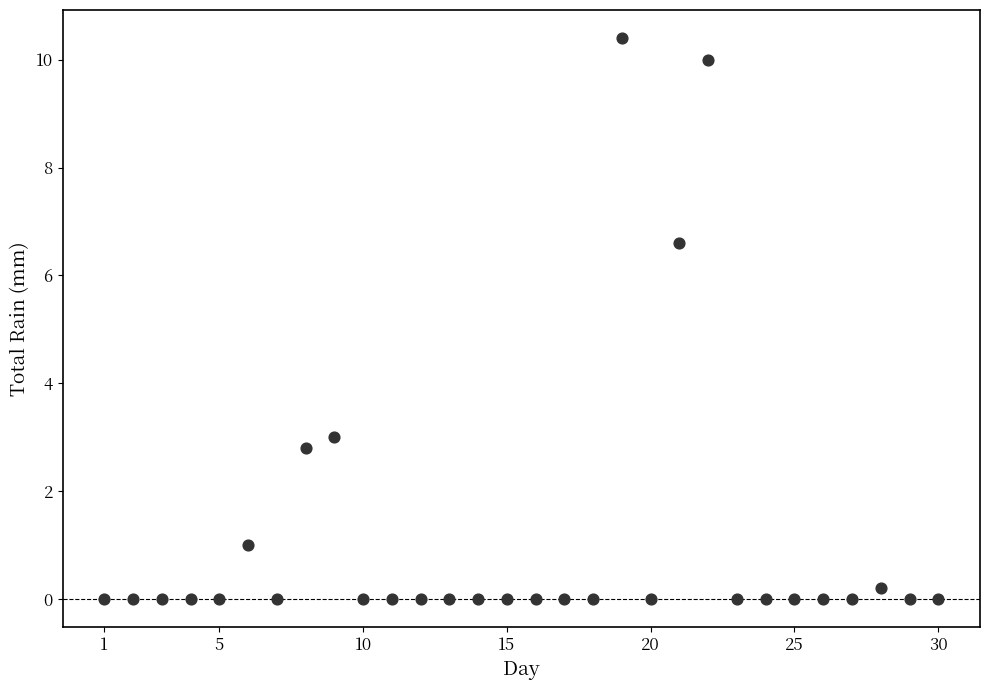

What is the range of X values (max minus min)?

29.0